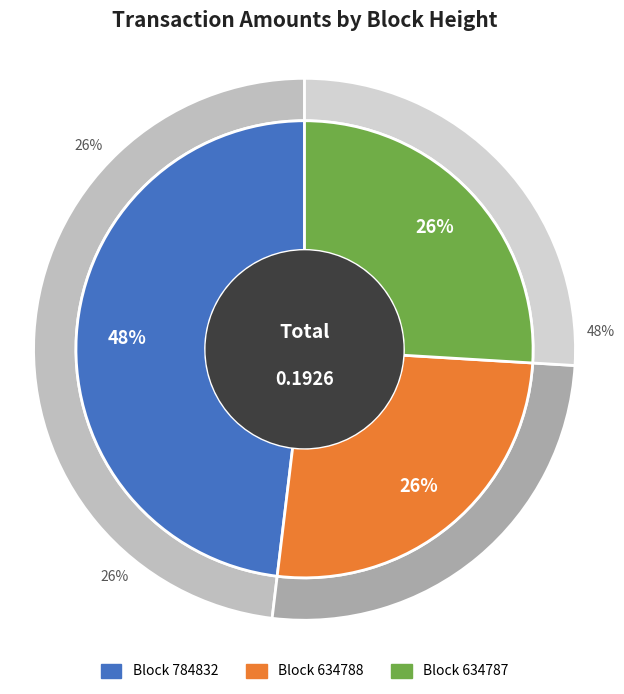

Is the sum of 784832 and 634788 greater than half?

Yes